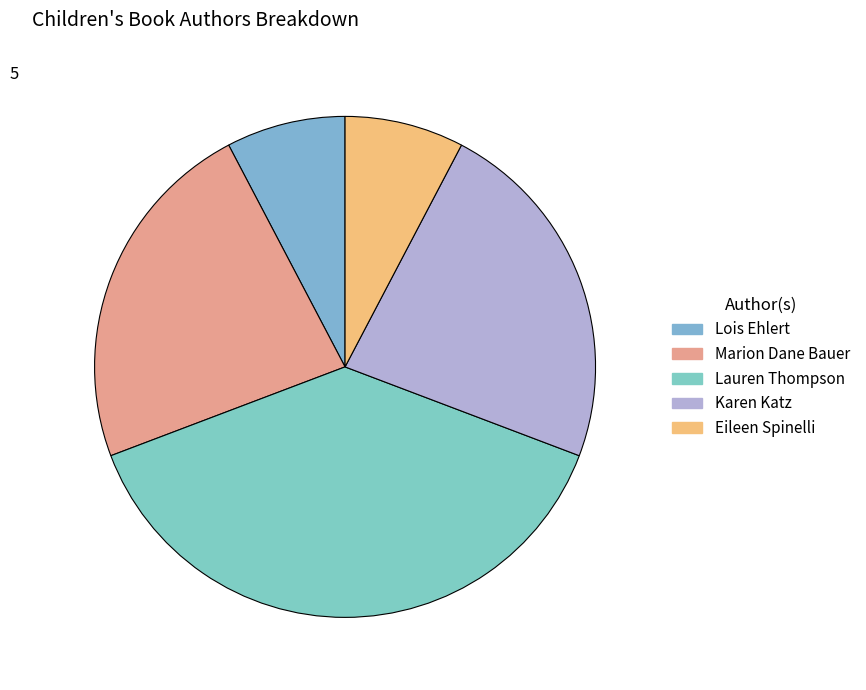

True or false: Karen Katz accounts for 45% of the total.

False